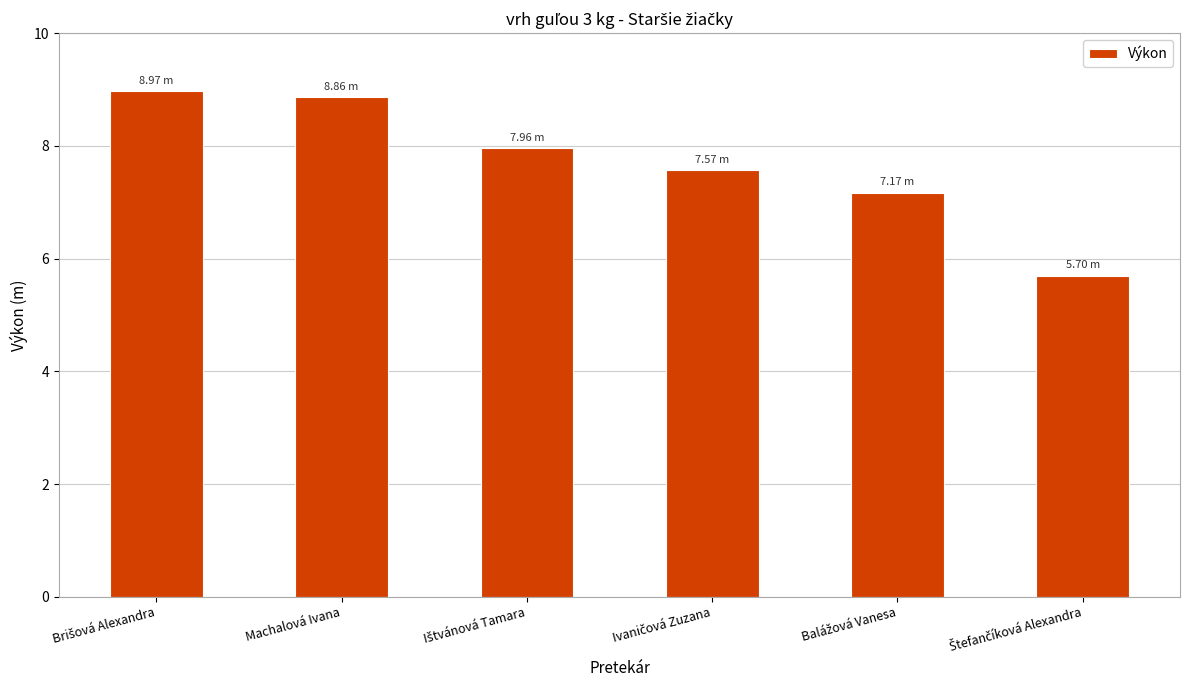

What is the value of the 1st bar from the left?

9.0